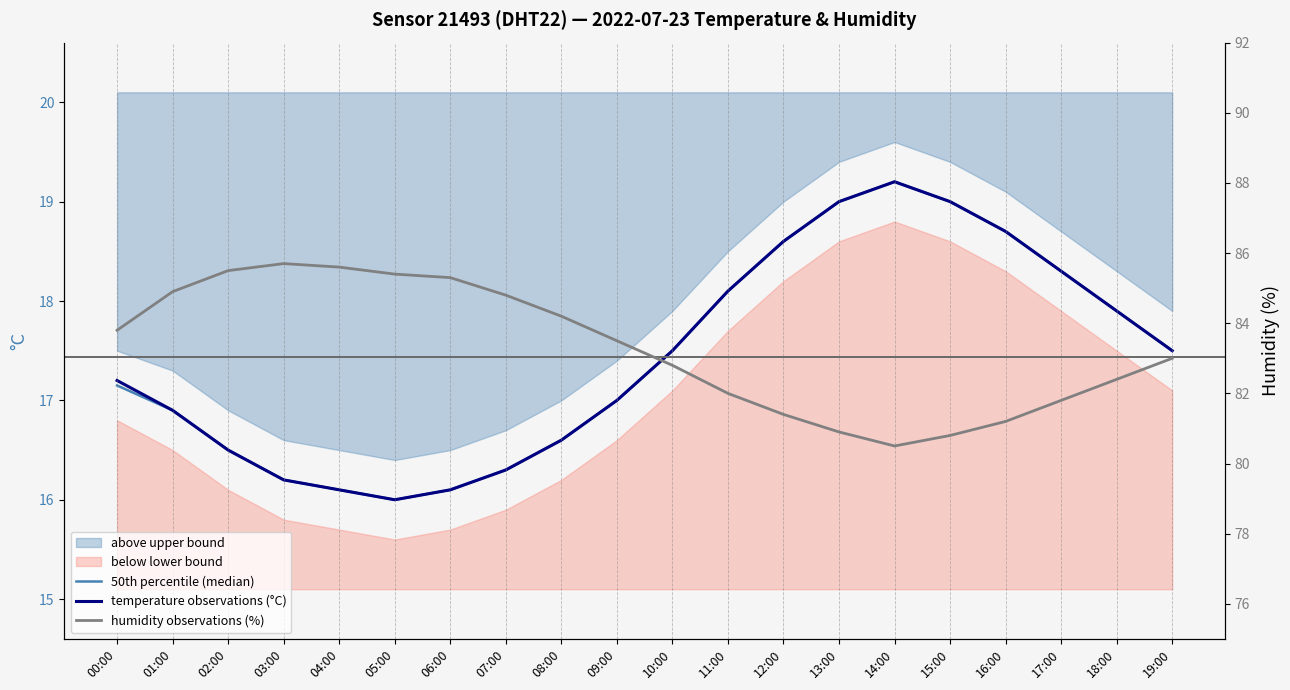

What is the label of the 2nd point from the left?

01:00